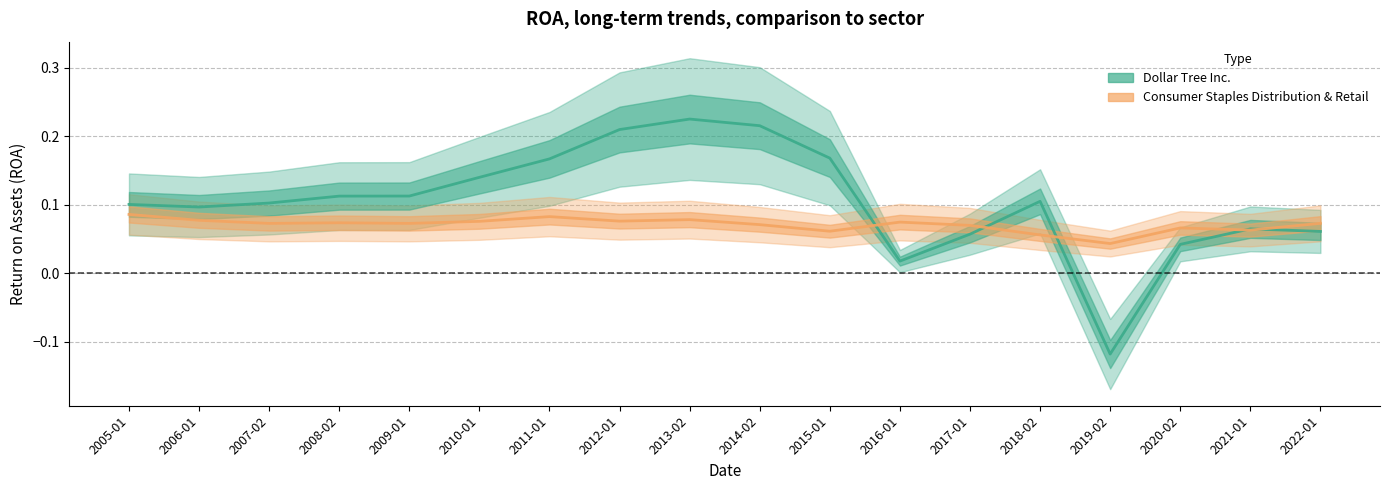

What are all the series names shown in the legend?

Dollar Tree Inc., Consumer Staples Distribution & Retail